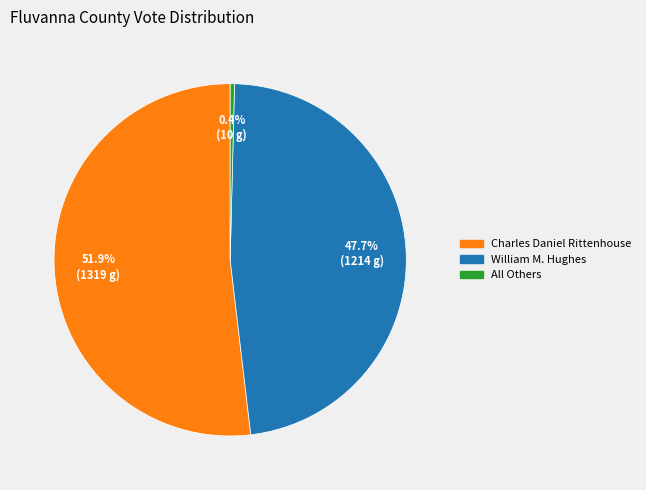

What is the smallest slice in the pie chart?

All Others